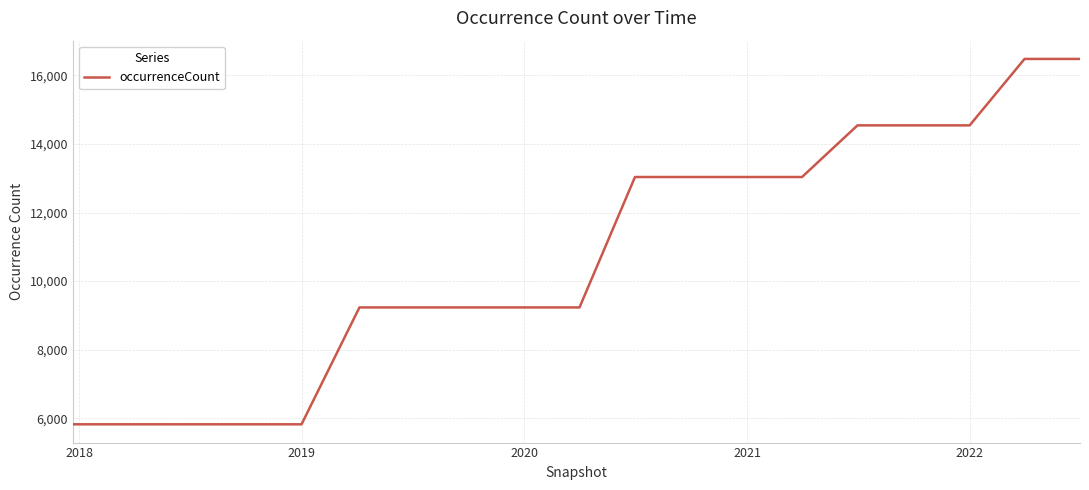

What is the sum of all values?

204014